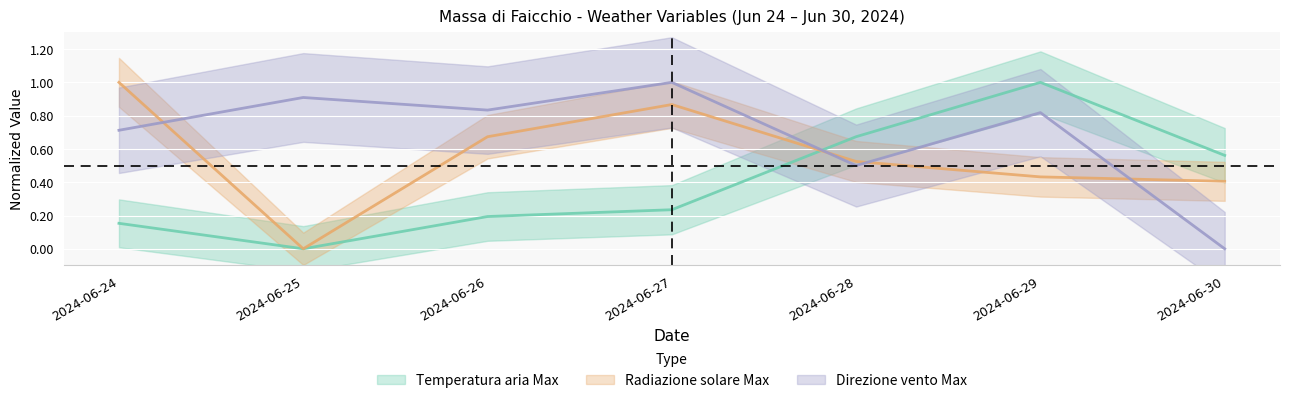

Which series changed the most between 2024-06-24 and 2024-06-27?

Direzione vento Max